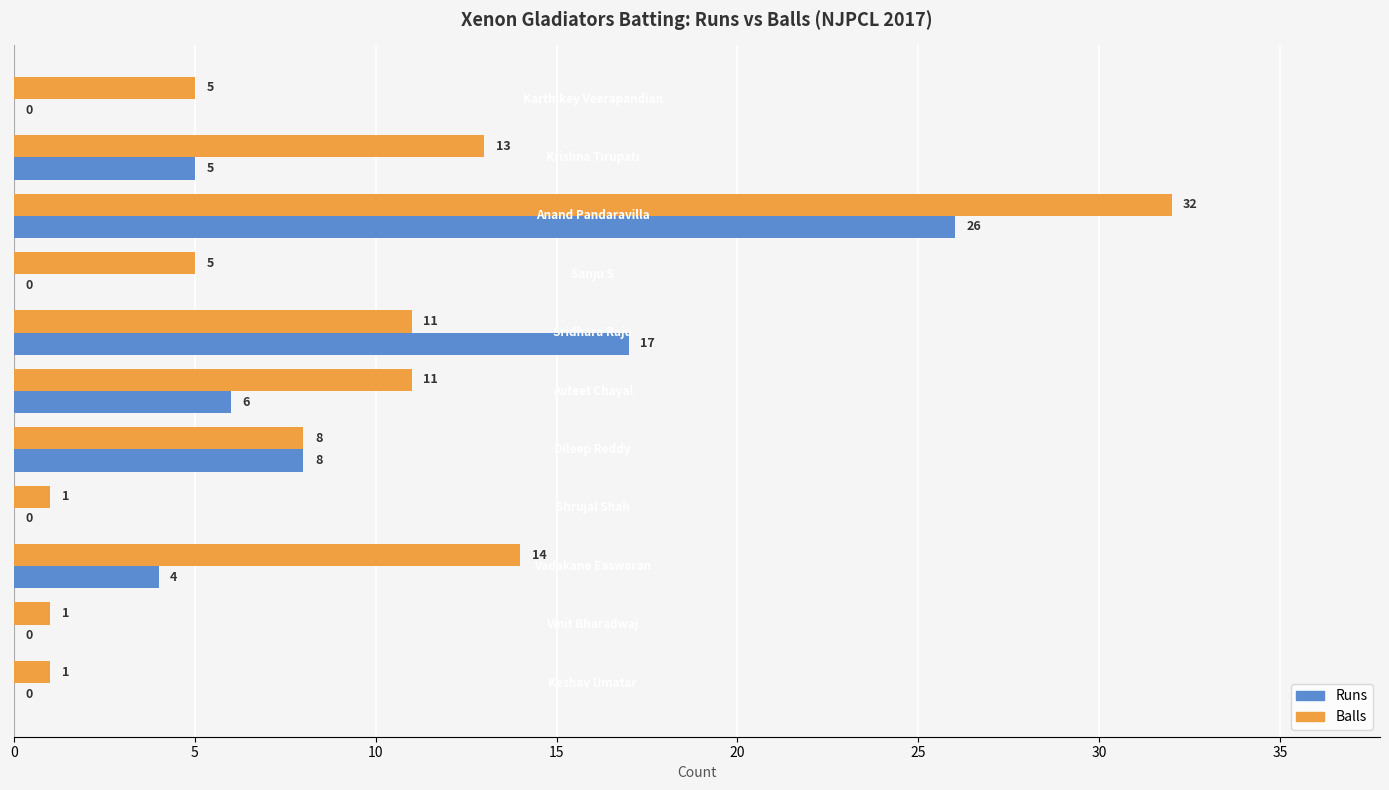

How many series are shown in this chart?

2